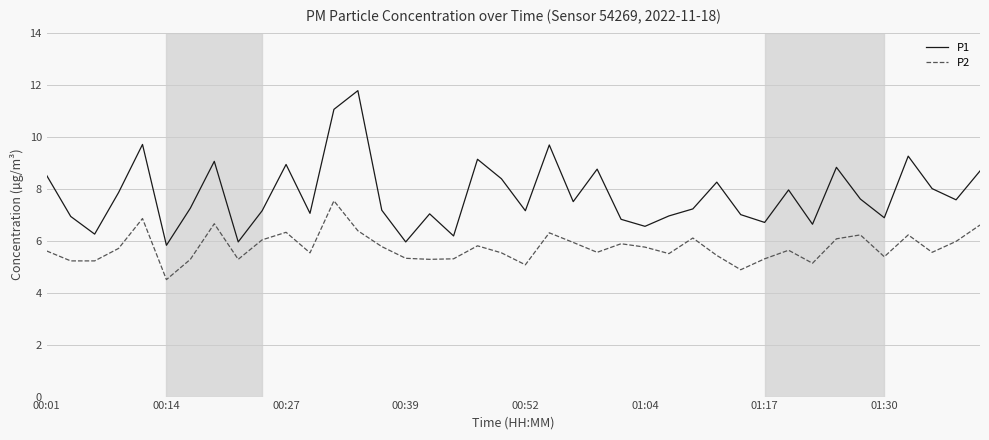

What is the difference between the maximum and minimum values in the P2 series?

3.0